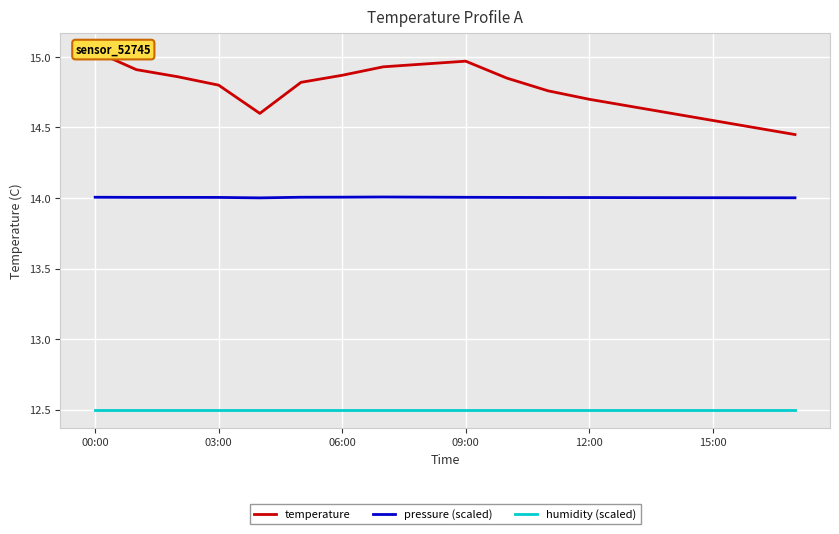

What is the value of the temperature point at the 4th from the left?

14.8